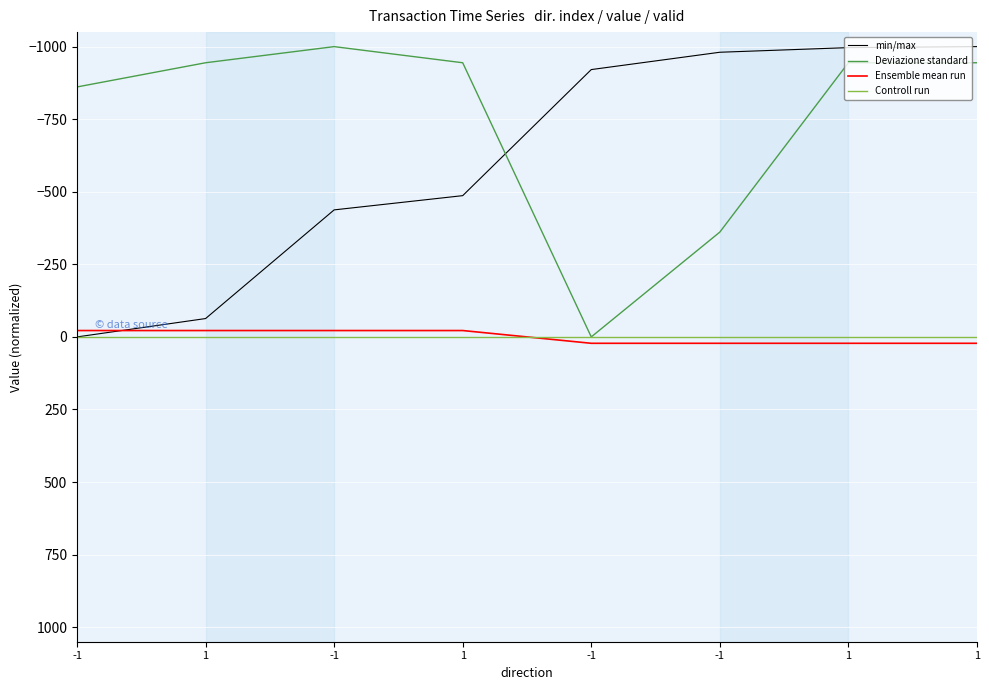

Is this an area chart (filled region under the line)?

No